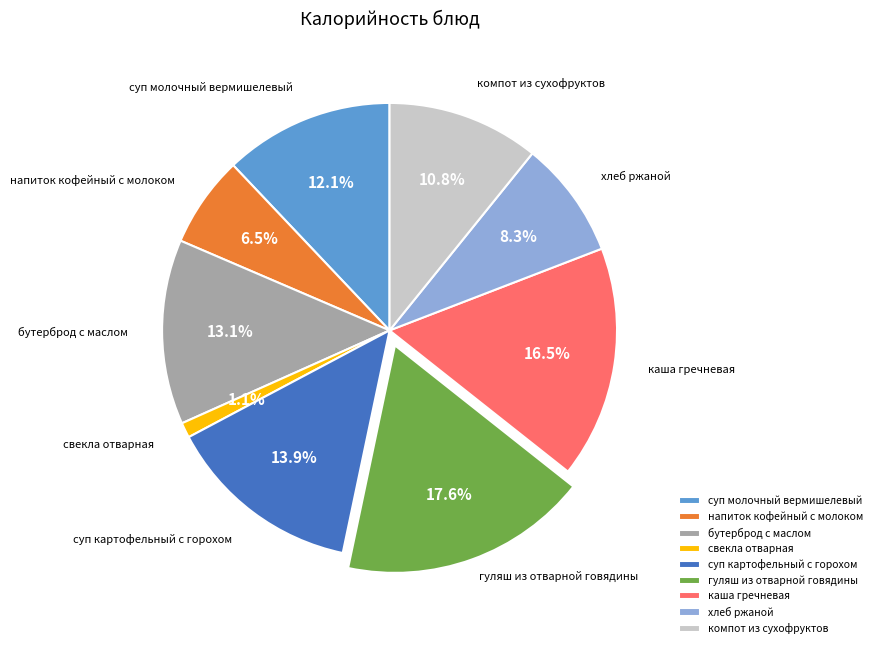

Is there any slice that represents more than half of the pie?

No